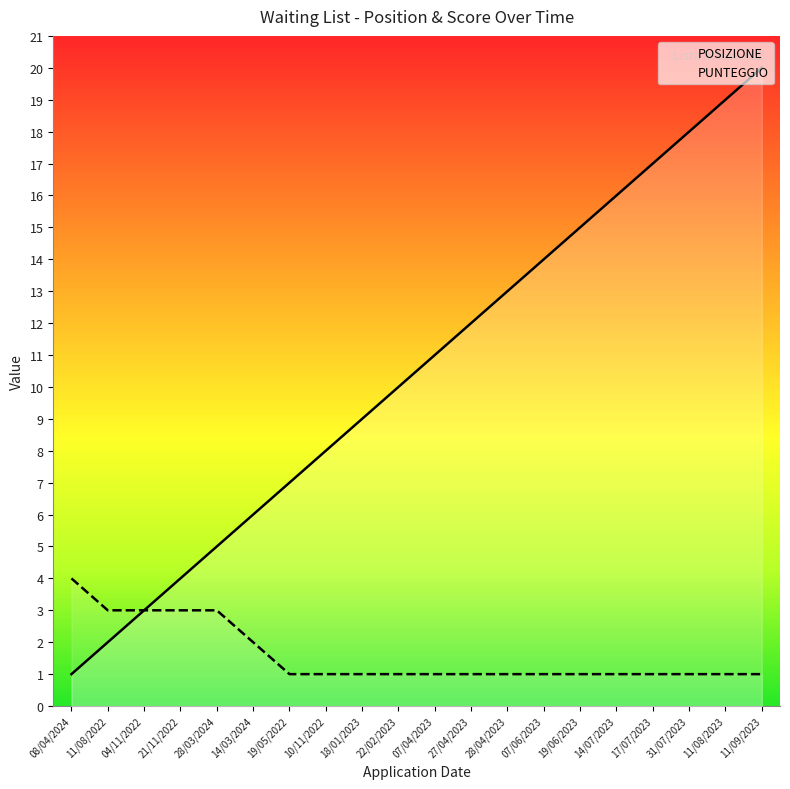

At which category is the sum across all series the highest?

11/09/2023